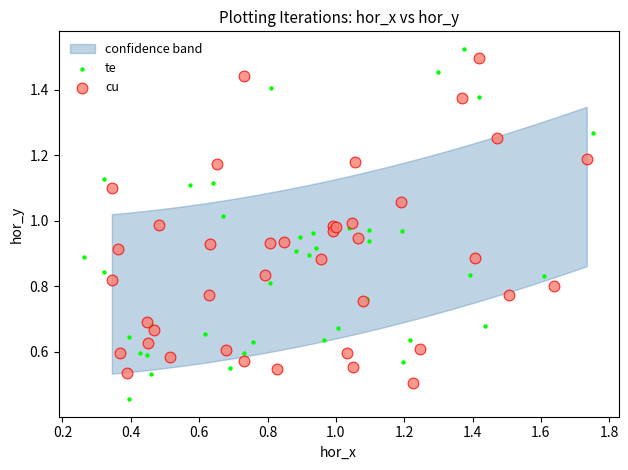

Which series contains the lowest Y value?

te